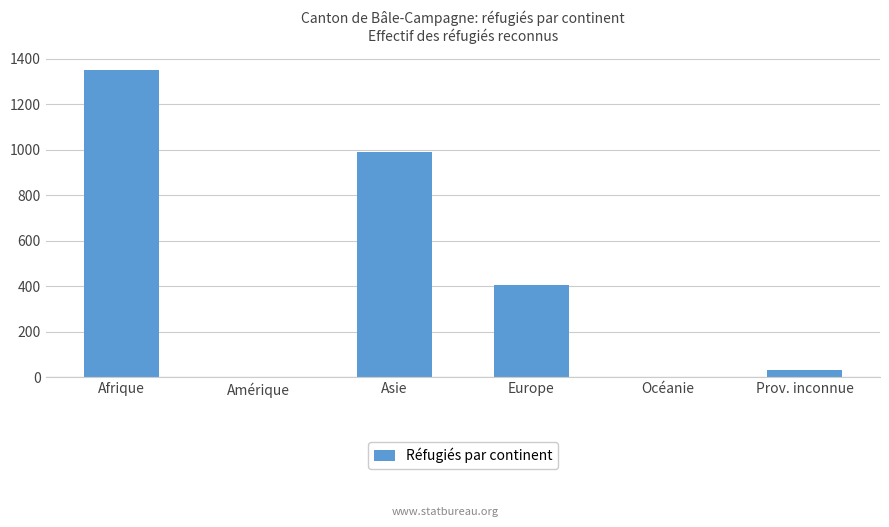

Where is the data nearest to the value 675?

Europe